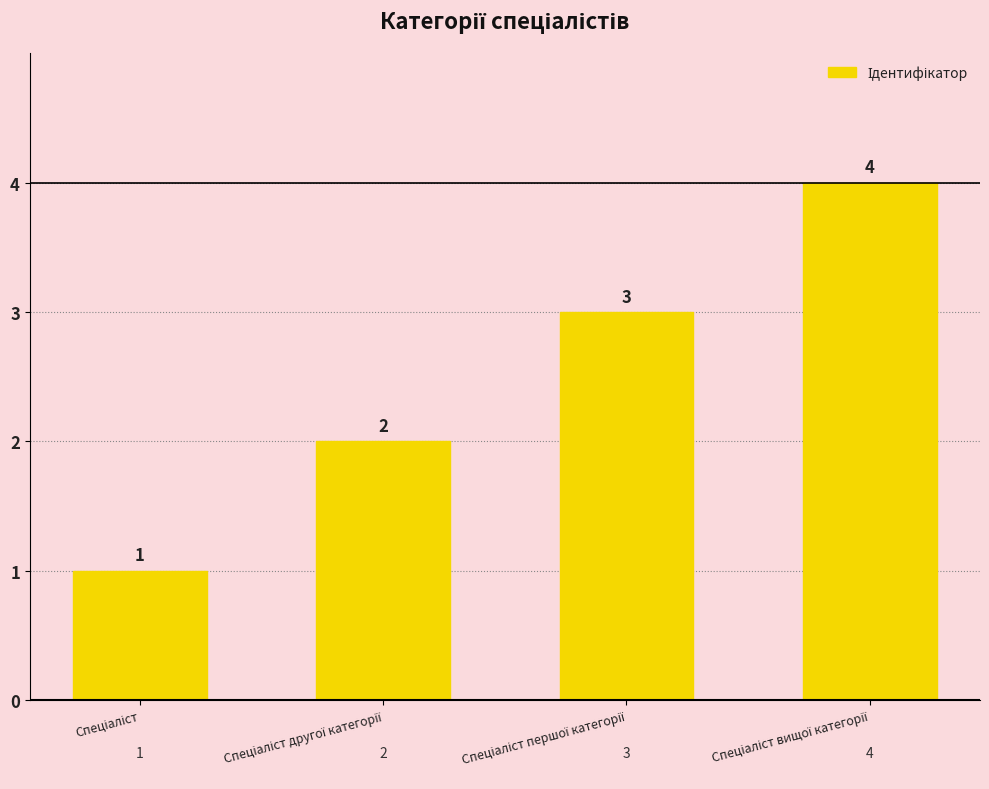

What is the sum of all values?

10